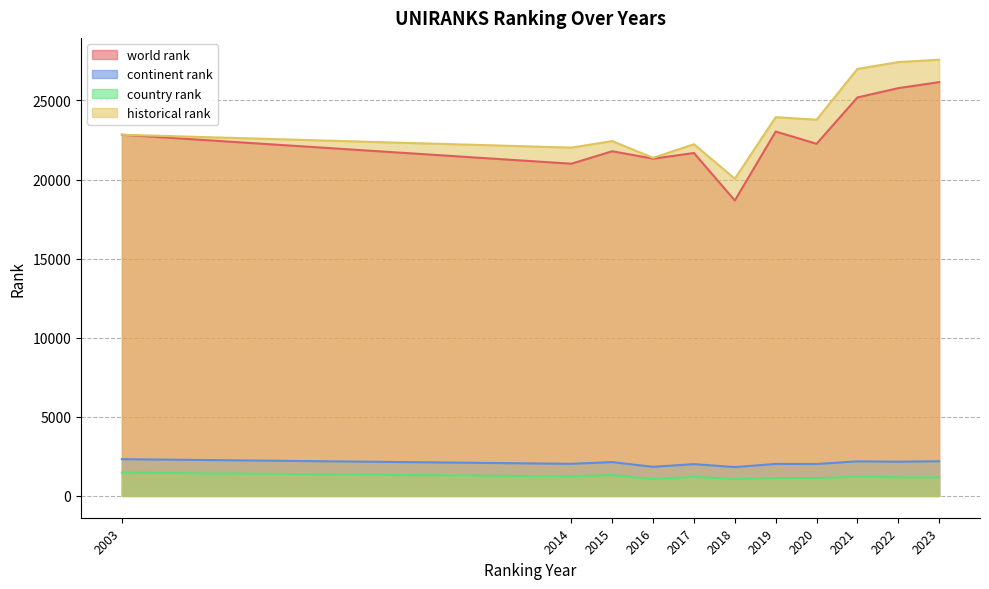

How many categories are shown in the chart?

11